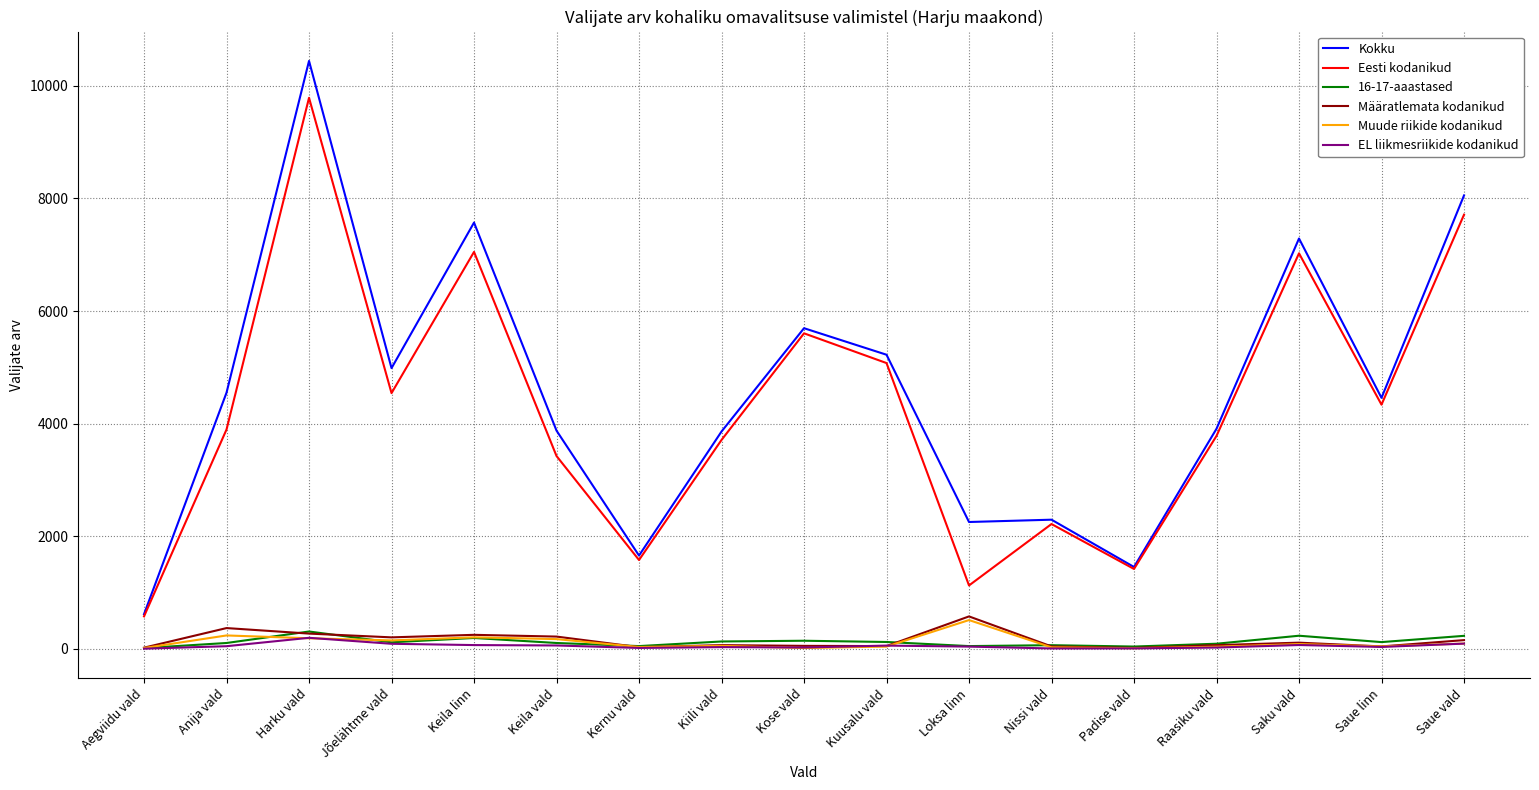

True or false: Eesti kodanikud and Muude riikide kodanikud cross at least once.

False